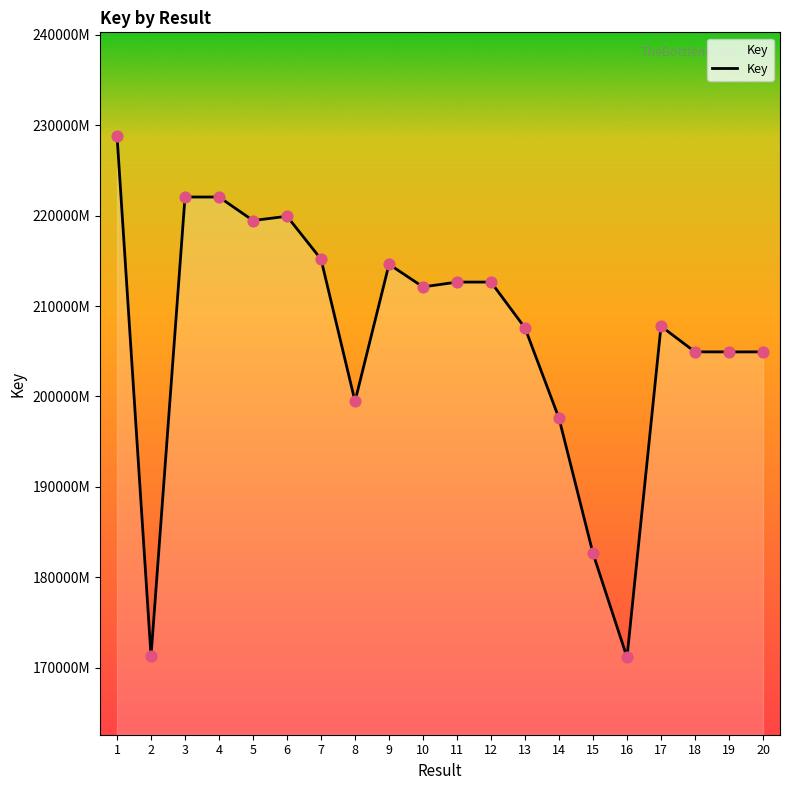

Is this an area chart (filled region under the line)?

Yes